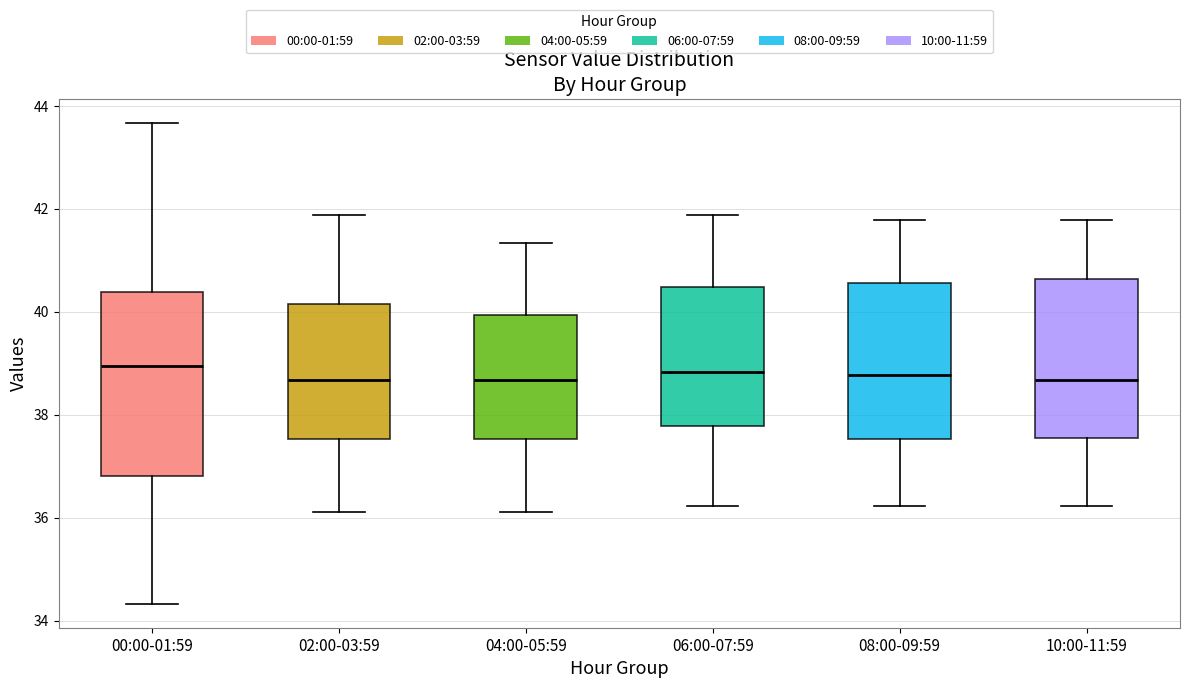

Reading left to right, read every box against the y-axis: the position of its median line, the range the box covers, and the ends of its whiskers. The values are not printed on the chart, so give them approximately, as read against the axis.

00:00-01:59: median 39.0, box 36.8 to 40.4, whiskers 34.4 to 43.6
02:00-03:59: median 38.6, box 37.6 to 40.2, whiskers 36.2 to 41.8
04:00-05:59: median 38.6, box 37.6 to 40.0, whiskers 36.2 to 41.4
06:00-07:59: median 38.8, box 37.8 to 40.4, whiskers 36.2 to 41.8
08:00-09:59: median 38.8, box 37.6 to 40.6, whiskers 36.2 to 41.8
10:00-11:59: median 38.6, box 37.6 to 40.6, whiskers 36.2 to 41.8